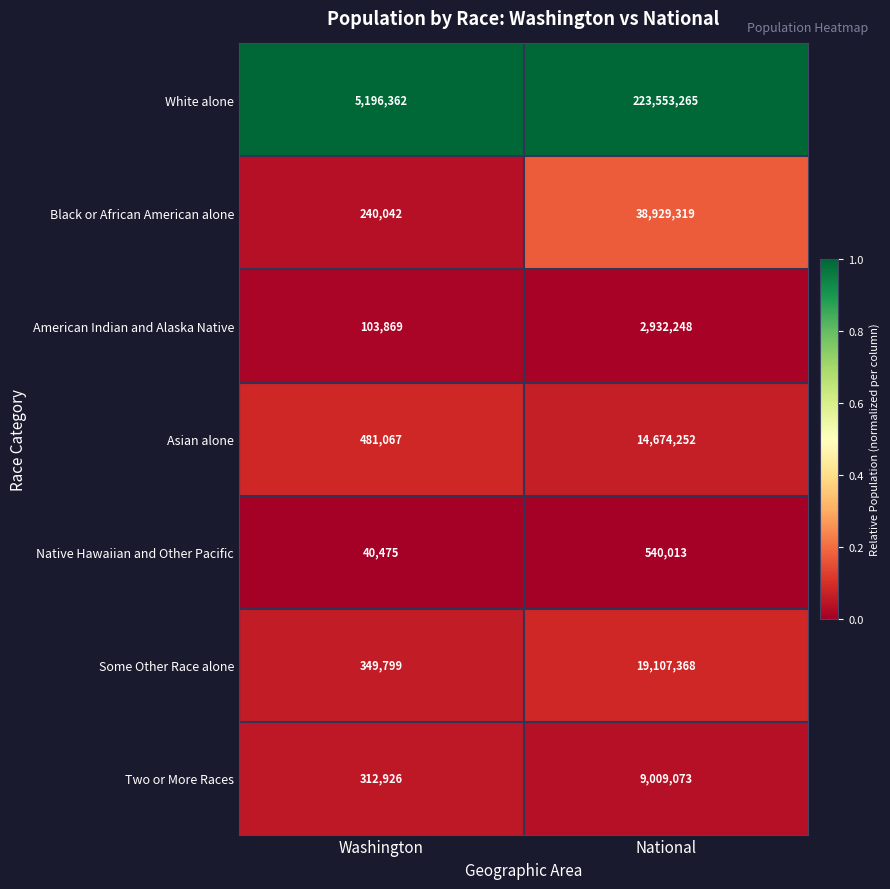

What is the maximum value shown in the chart?

223553265